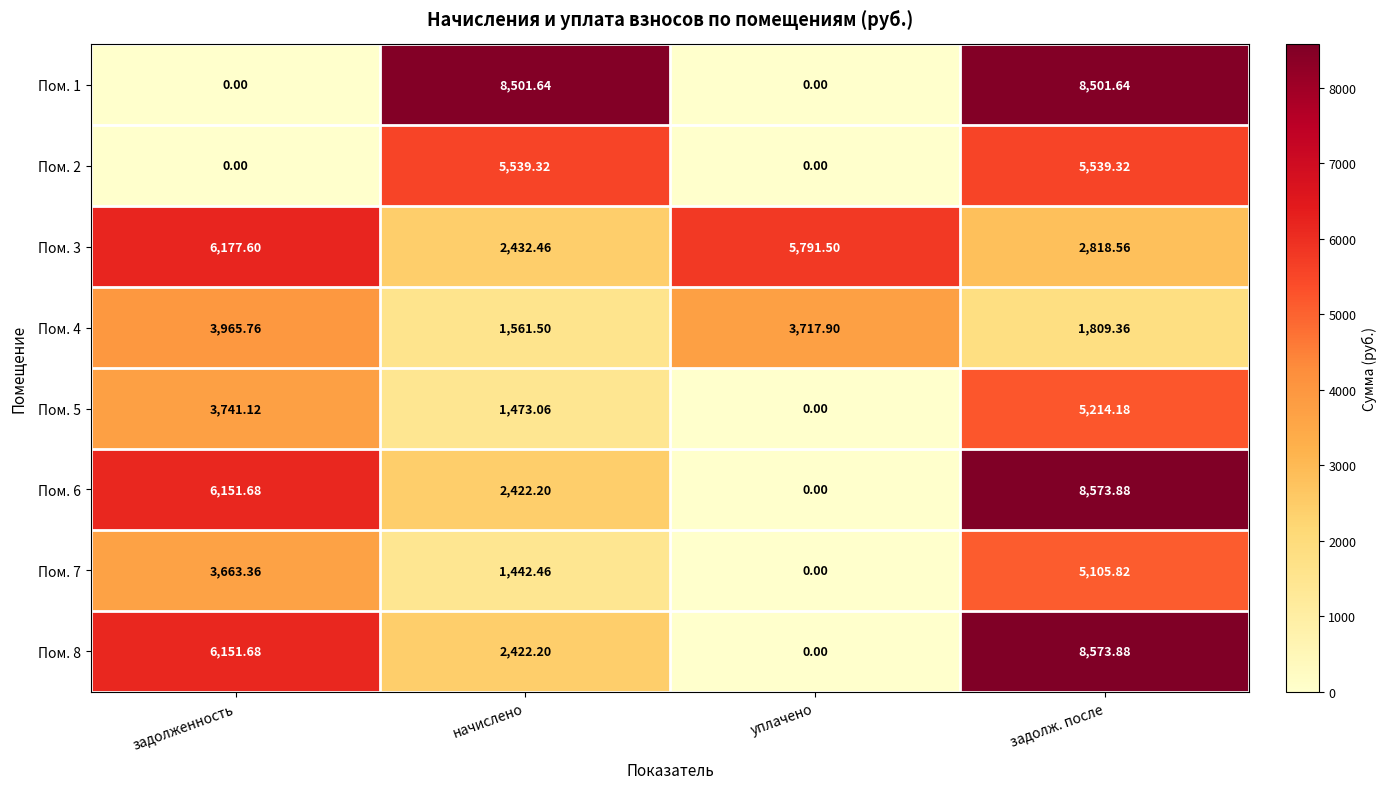

Where does the Пом. 1 series first go above 8501?

начислено